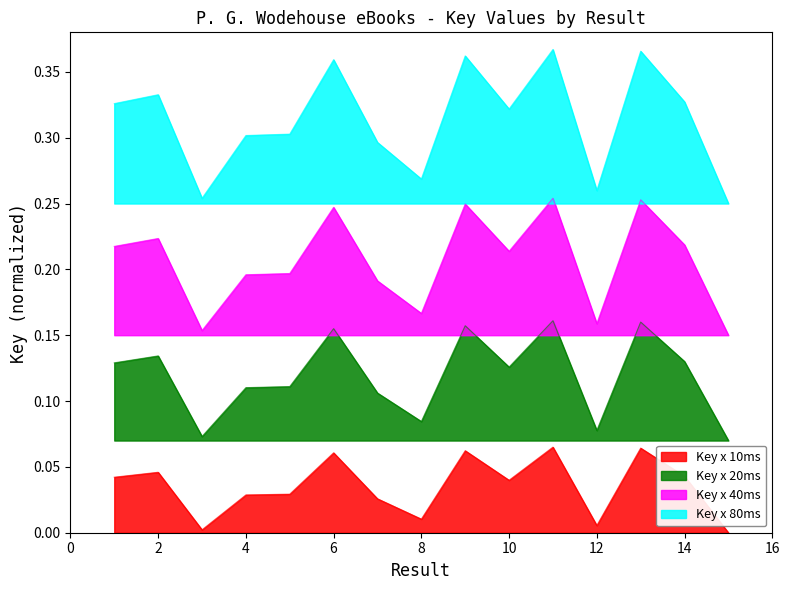

The chart shows a value of 0.1 at 6. True or false?

False